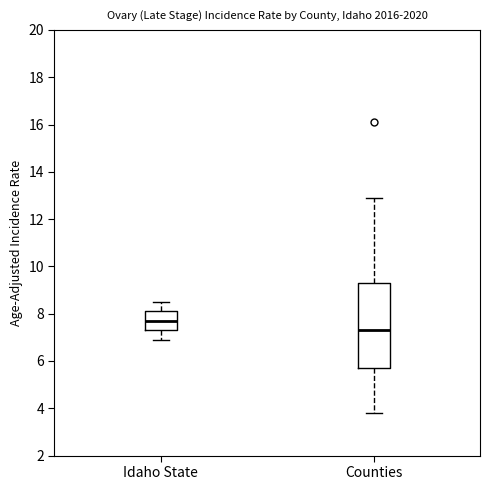

Which box is the tallest, from its lower edge to its upper edge?

Counties